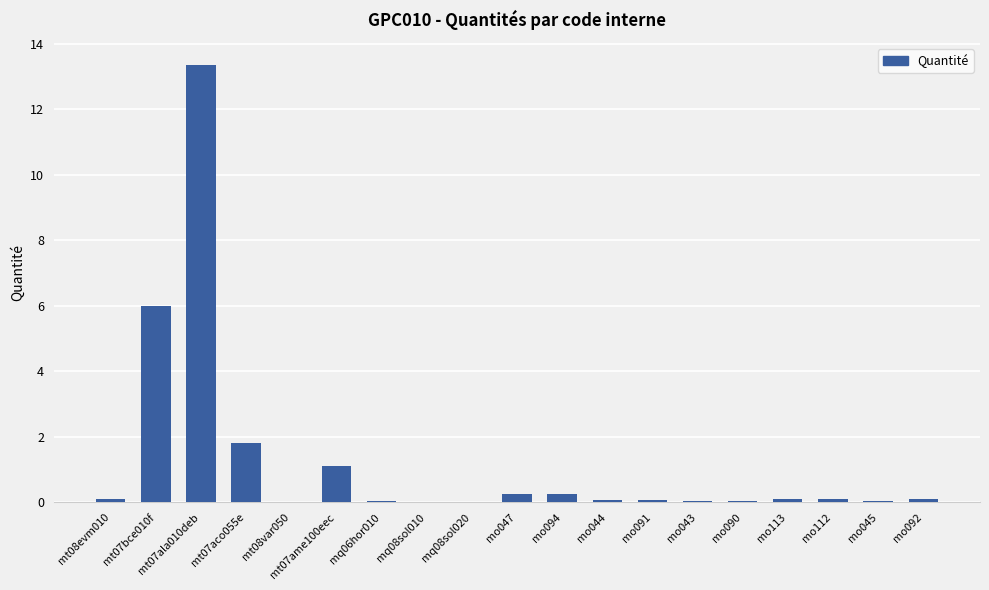

Are the bars grouped side by side (vs. stacked)?

No